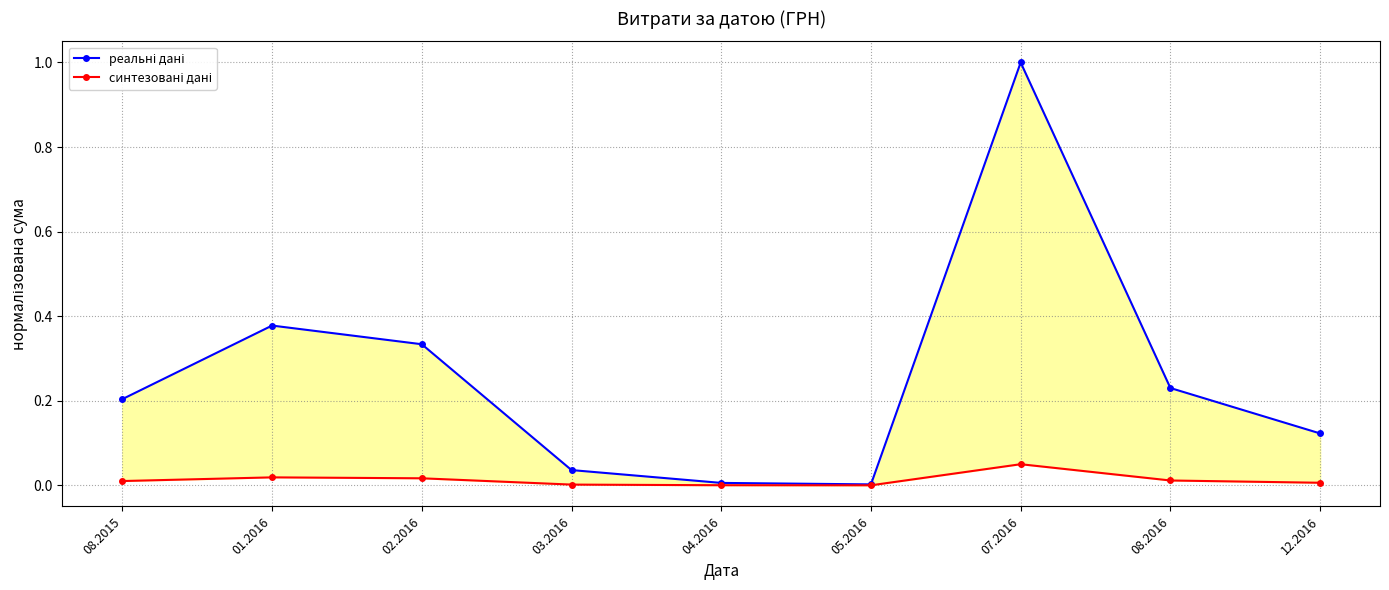

Reading left to right, list all the values displayed in this chart.

реальні дані: 0.2	0.4	0.3	0.0	0.0	0.0	1.0	0.2	0.1
синтезовані дані: 0.0	0.0	0.0	0.0	0.0	0.0	0.1	0.0	0.0